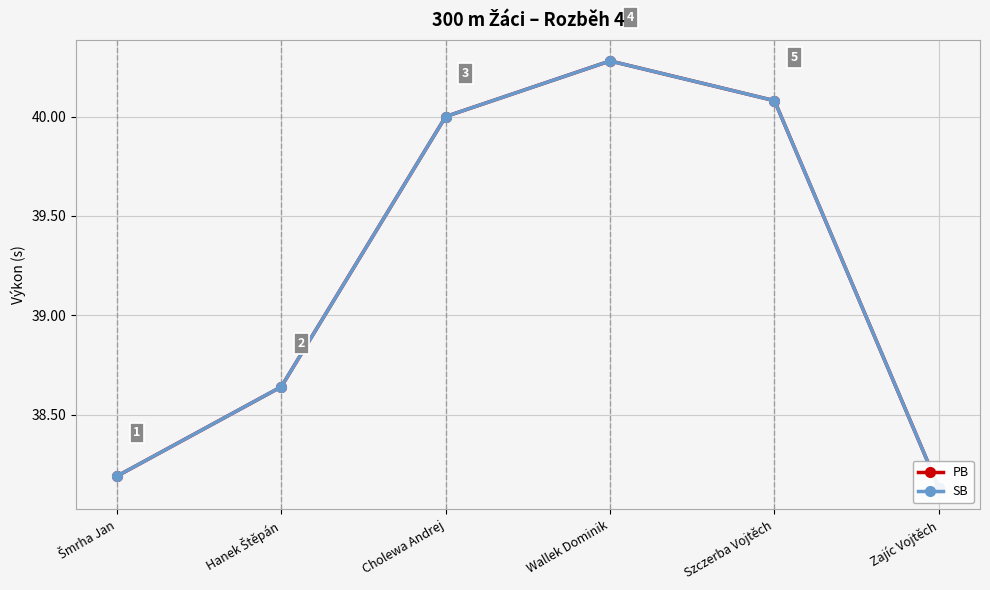

At which label does SB reach its minimum?

Zajíc Vojtěch